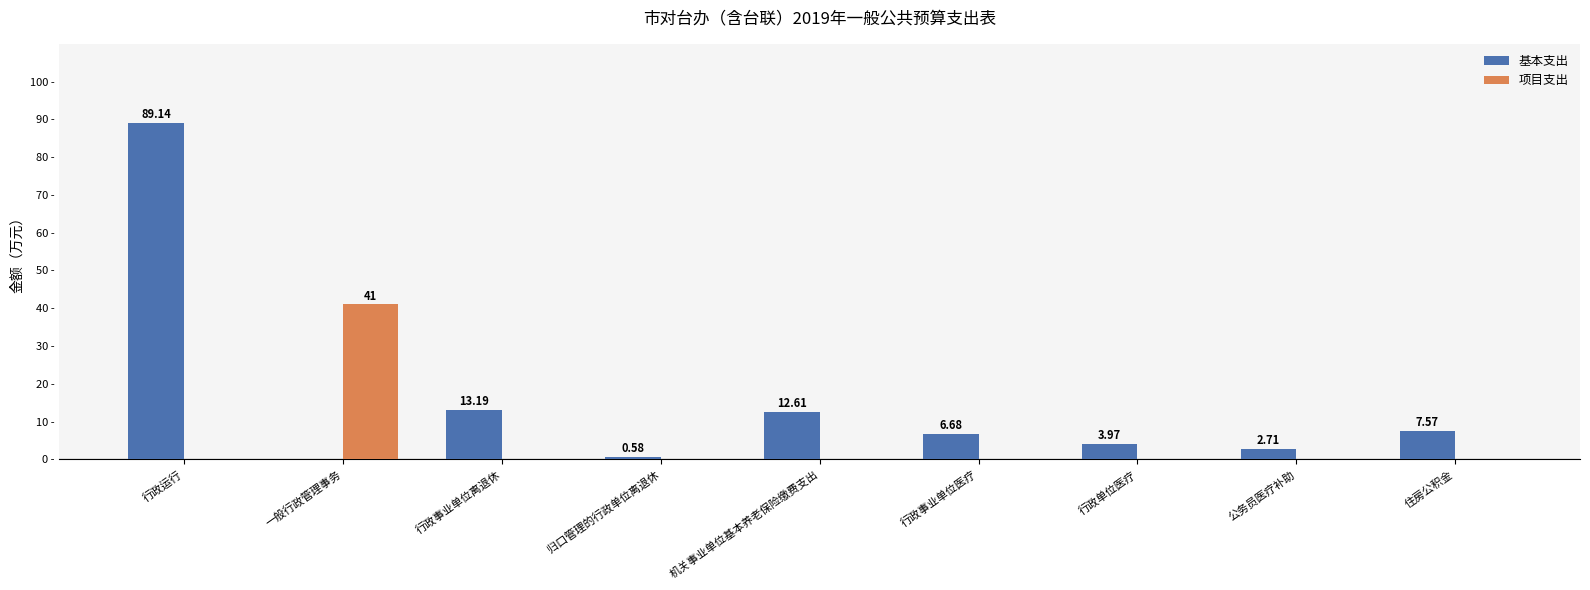

At which label is 基本支出 closest to 44?

行政事业单位离退休